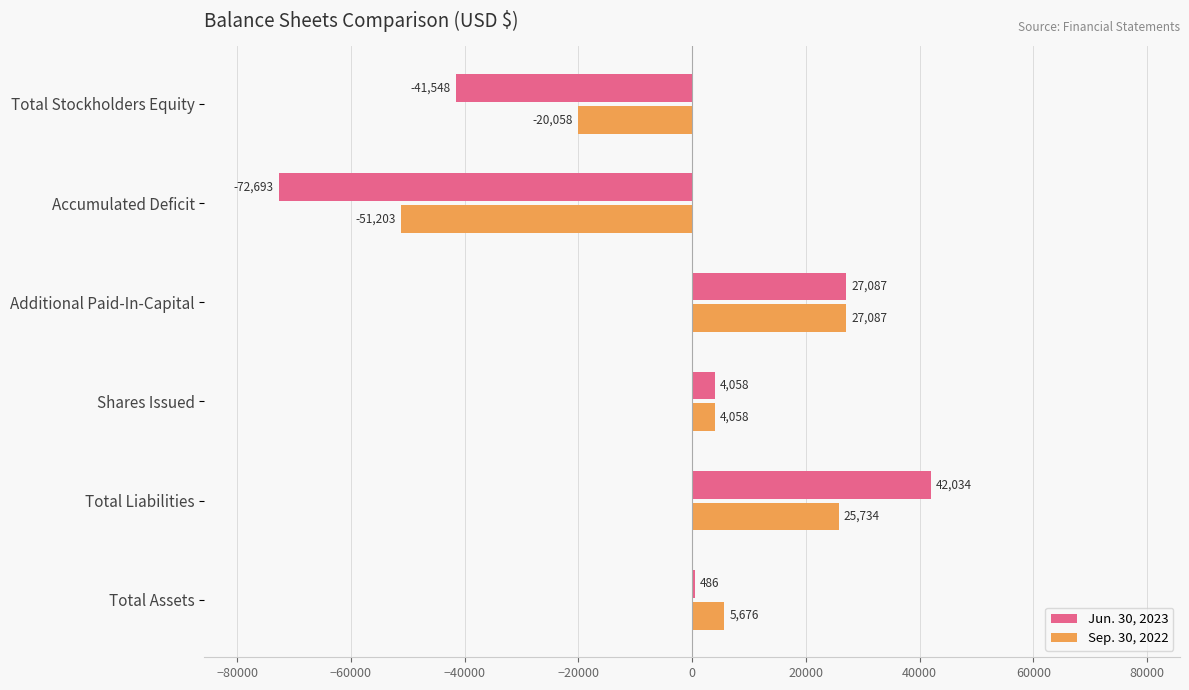

How many positive values does the Jun. 30, 2023 series have?

4